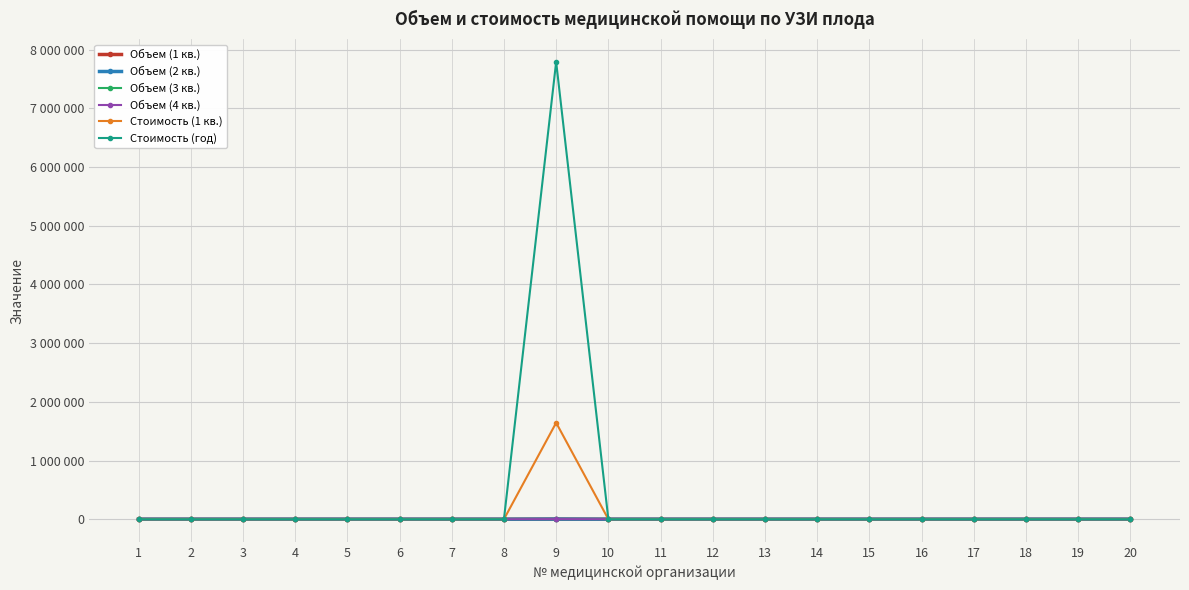

Is this an area chart (filled region under the line)?

No